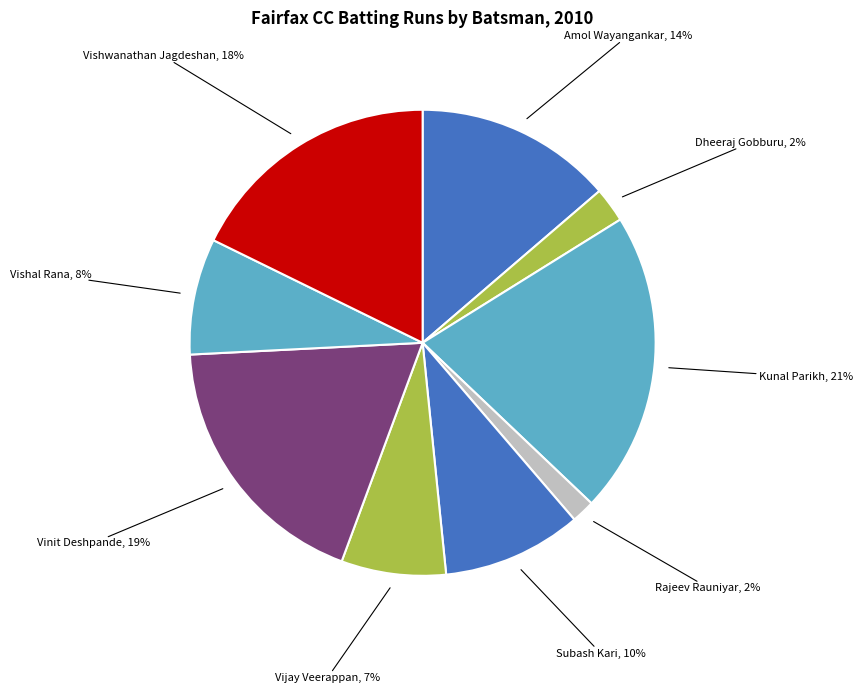

Do Vijay Veerappan, 7% and Vishal Rana, 8% together represent more than half of the pie?

No